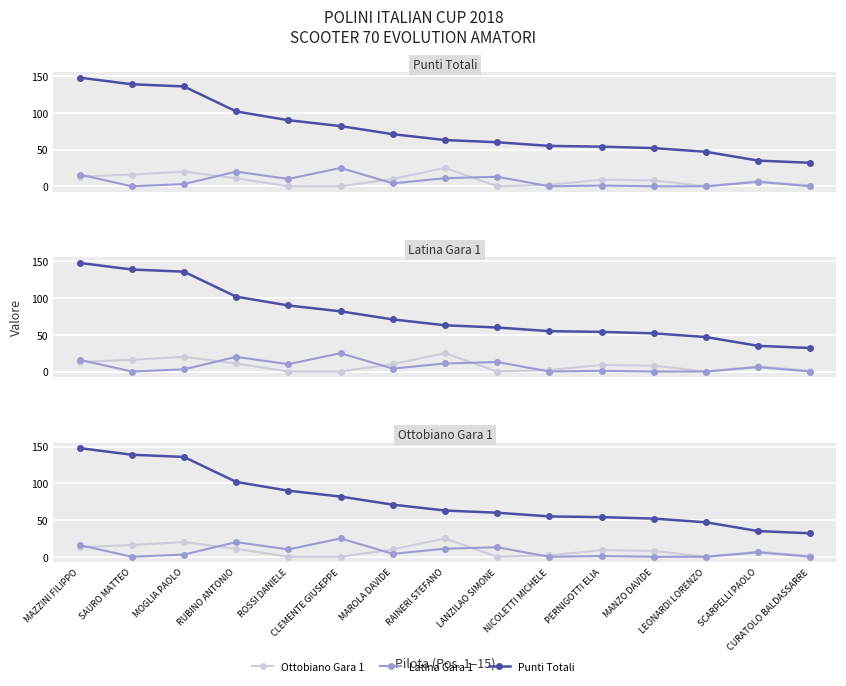

How many values in Ottobiano Gara 1 are above zero?

11